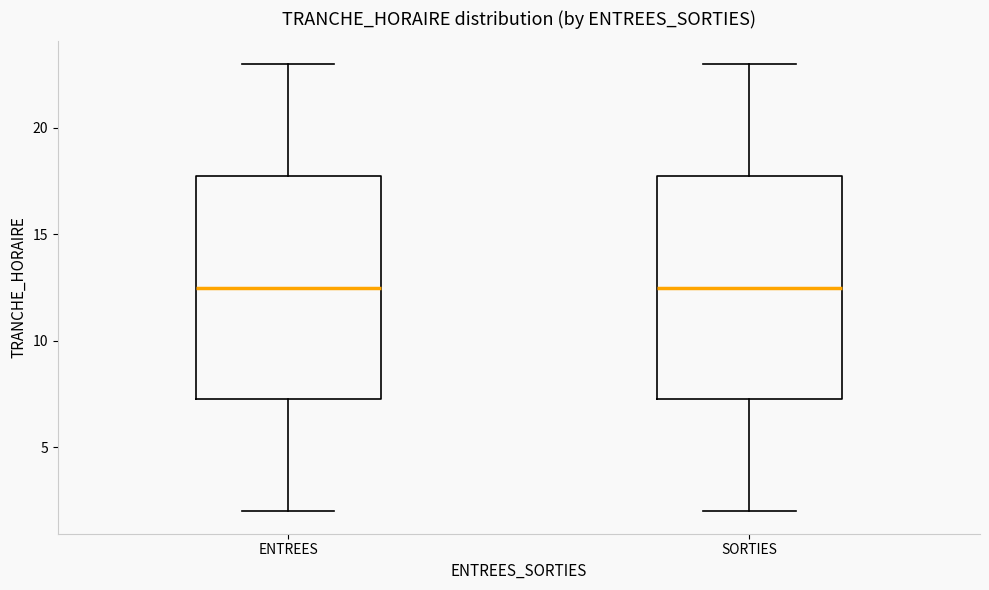

Where does the upper whisker of the box for SORTIES end on the y-axis? The values are not printed on the chart, so give them approximately, as read against the axis.

23.0